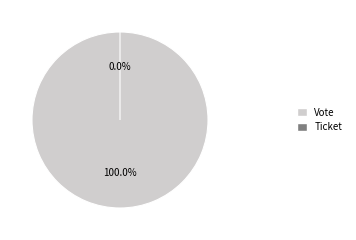

What is the largest slice in the pie chart?

Vote